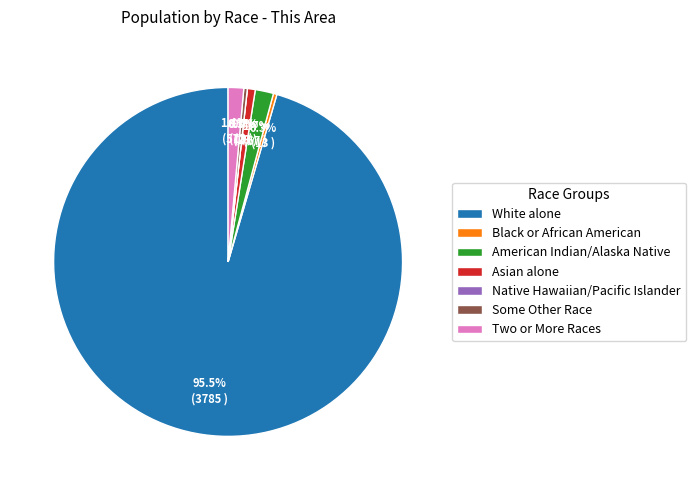

Does any single category account for the majority?

Yes